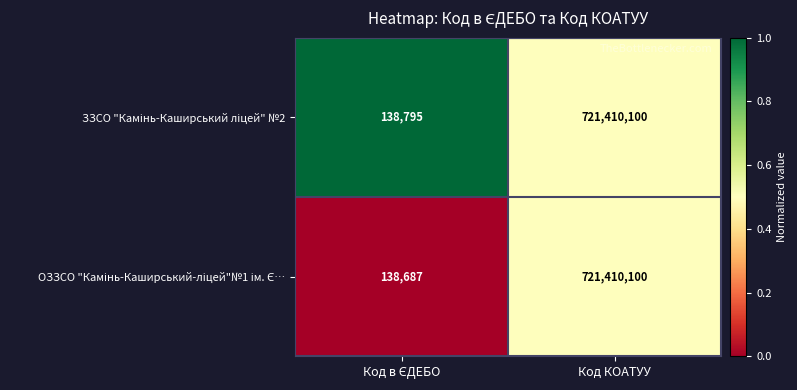

What is the greatest value displayed?

721410100